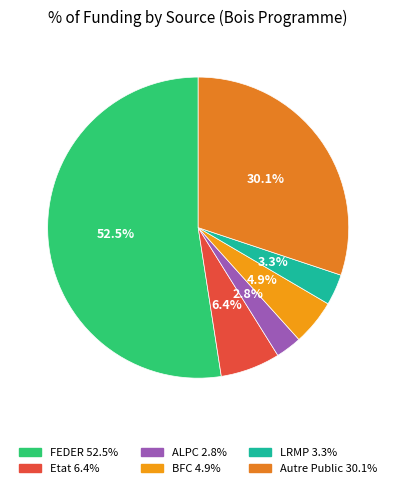

To the nearest percent, what is the difference between the largest and smallest slice percentages?

50%